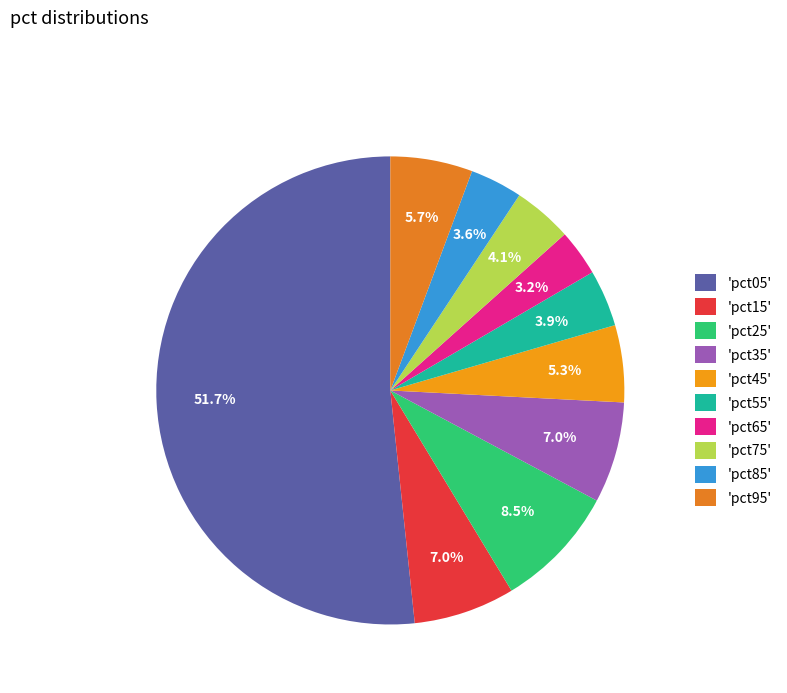

Count the number of slices in the pie.

10